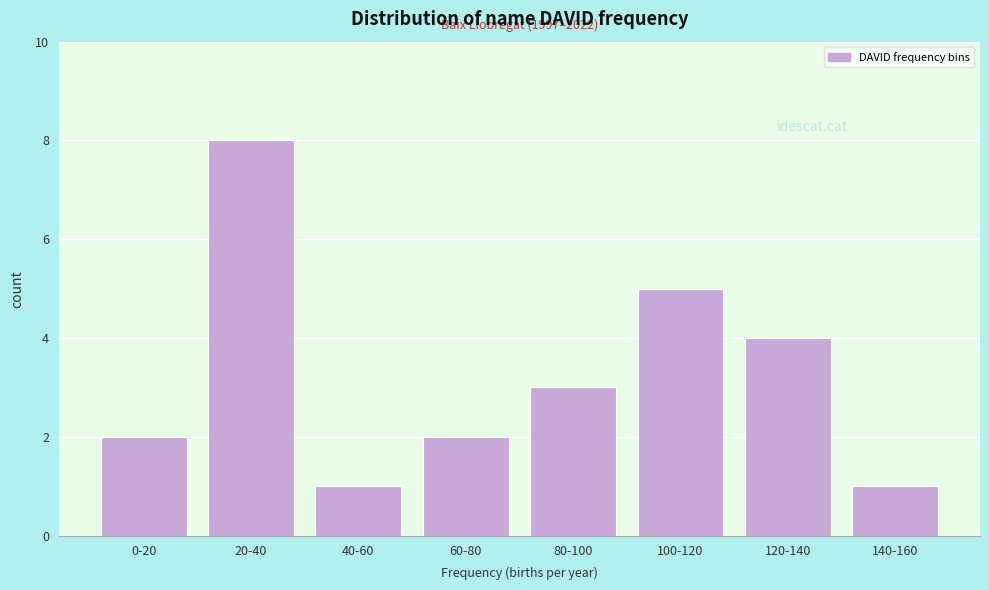

Reading left to right, transcribe all the data shown in this chart.

2	8	1	2	3	5	4	1